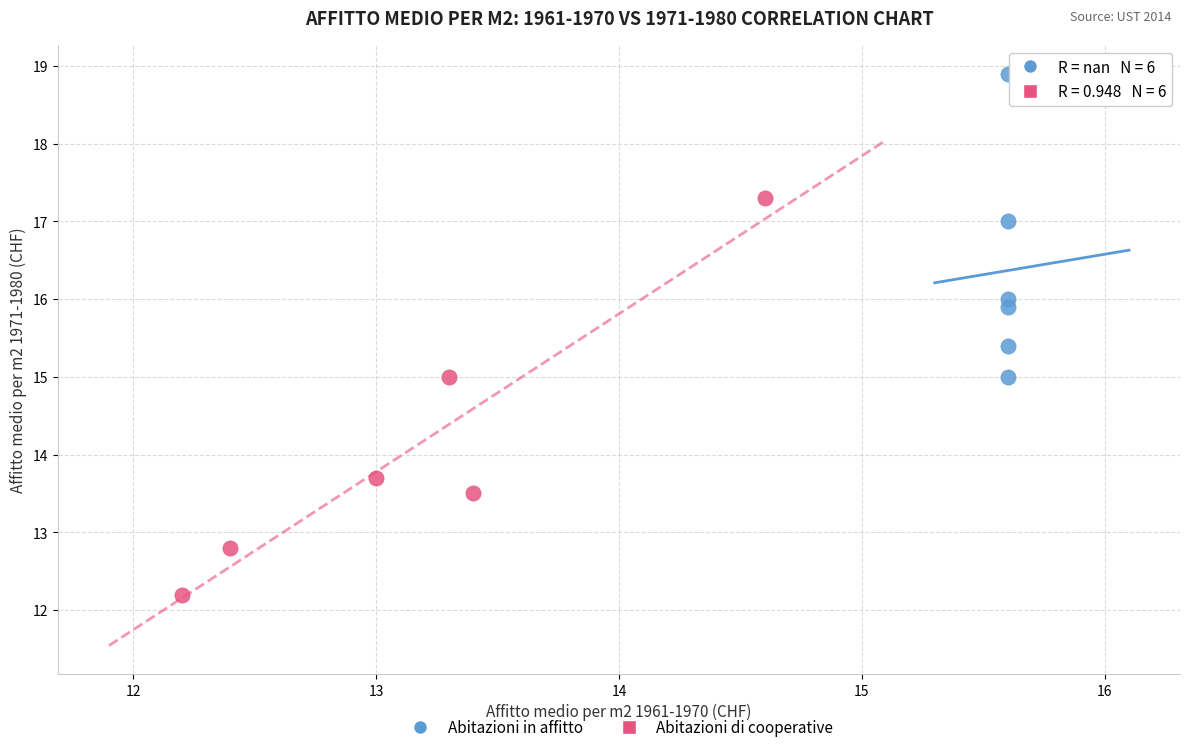

Which series contains the highest Y value?

Abitazioni in affitto